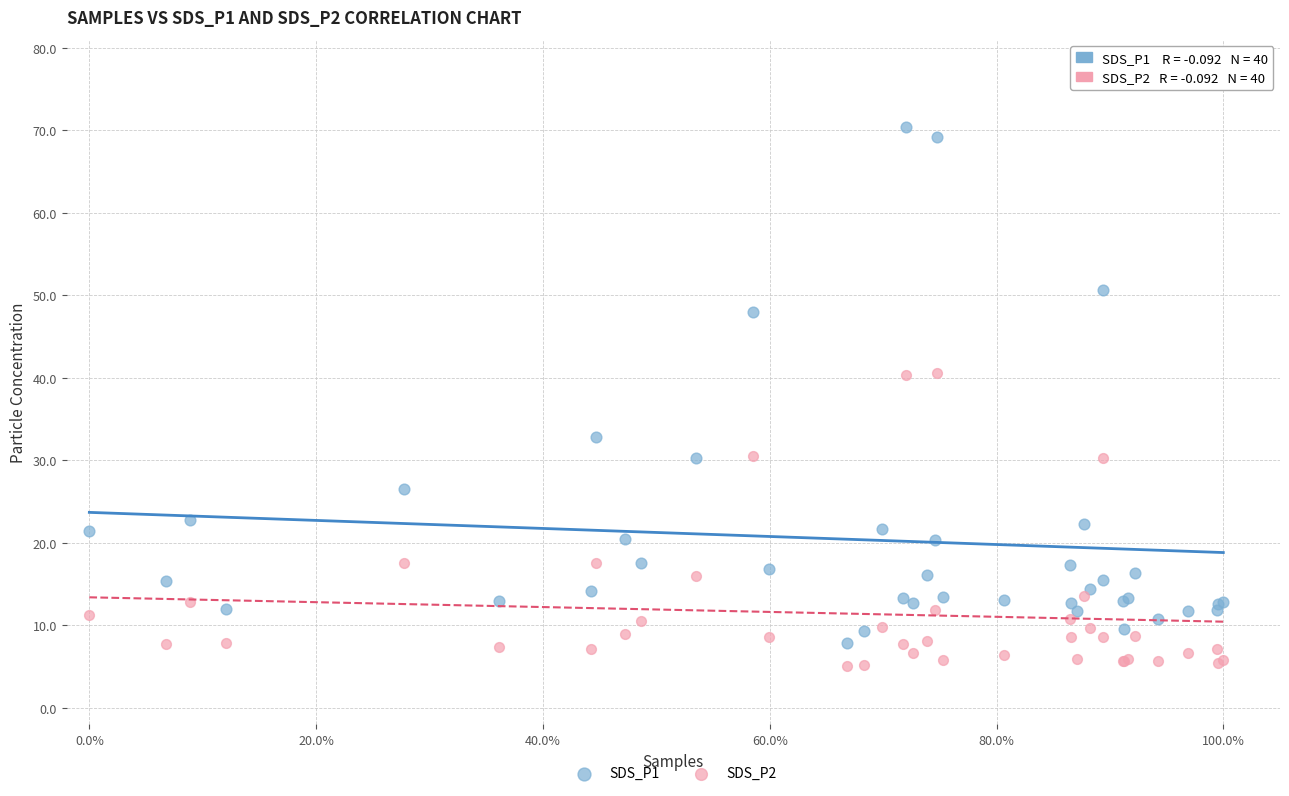

Which series reaches the minimum Y coordinate?

SDS_P2